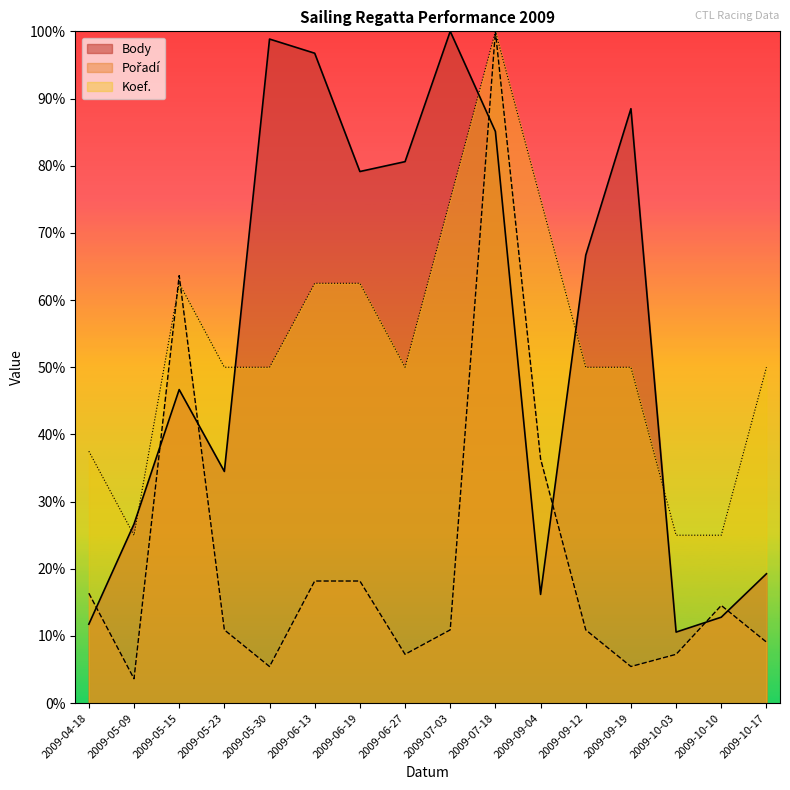

True or false: Pořadí and Koef. cross at least once.

True